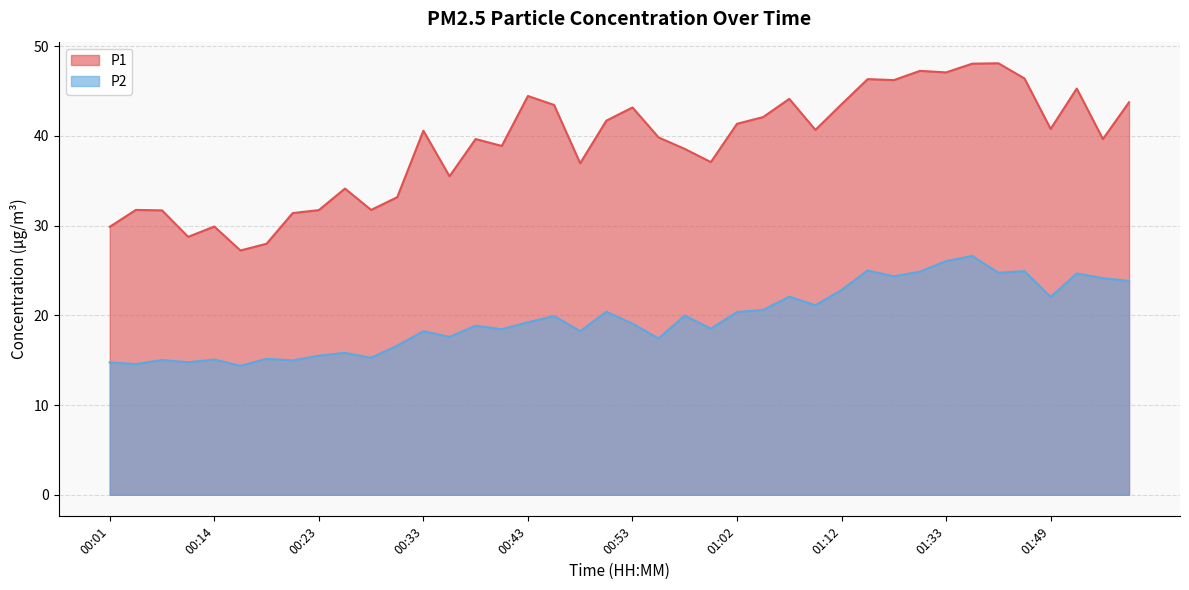

Does the chart have visible grid lines?

Yes